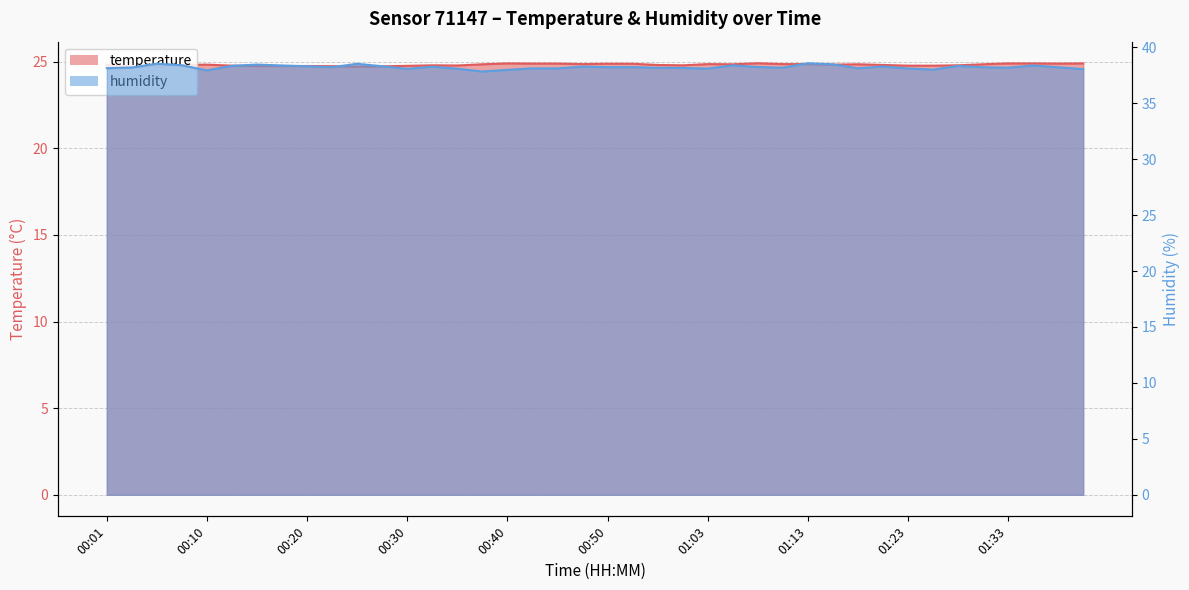

What value does the humidity series have at 00:05?

38.5